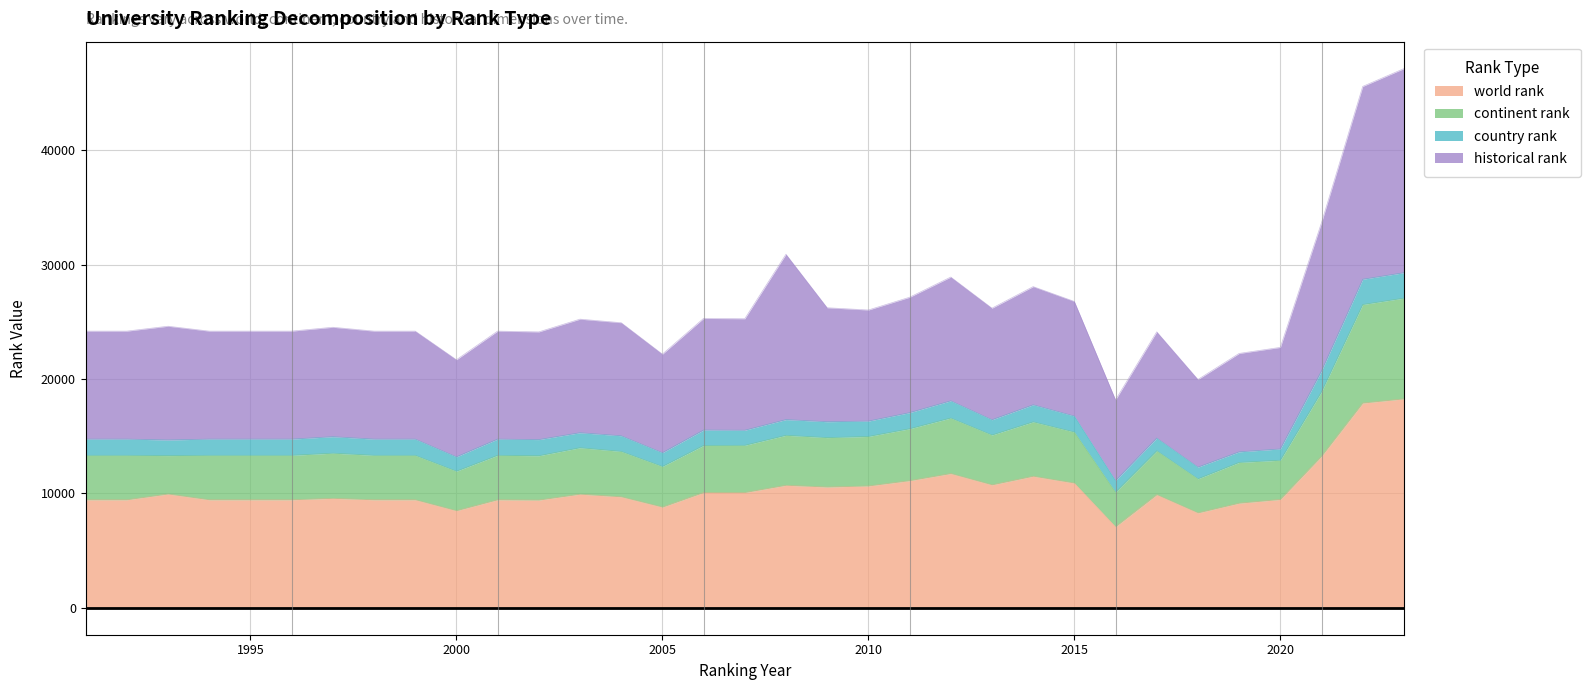

What is the highest value of the world rank series?

18263